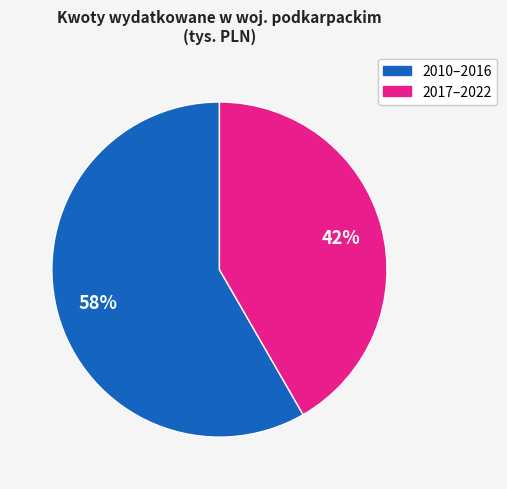

Count the number of slices in the pie.

2